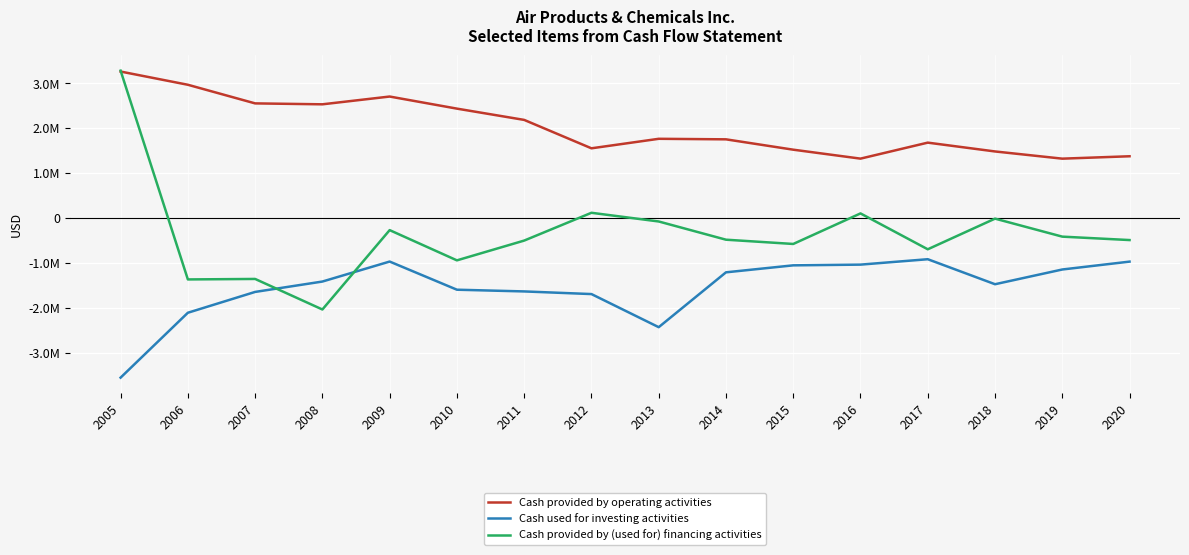

Which series has the largest total across all categories?

Cash provided by operating activities